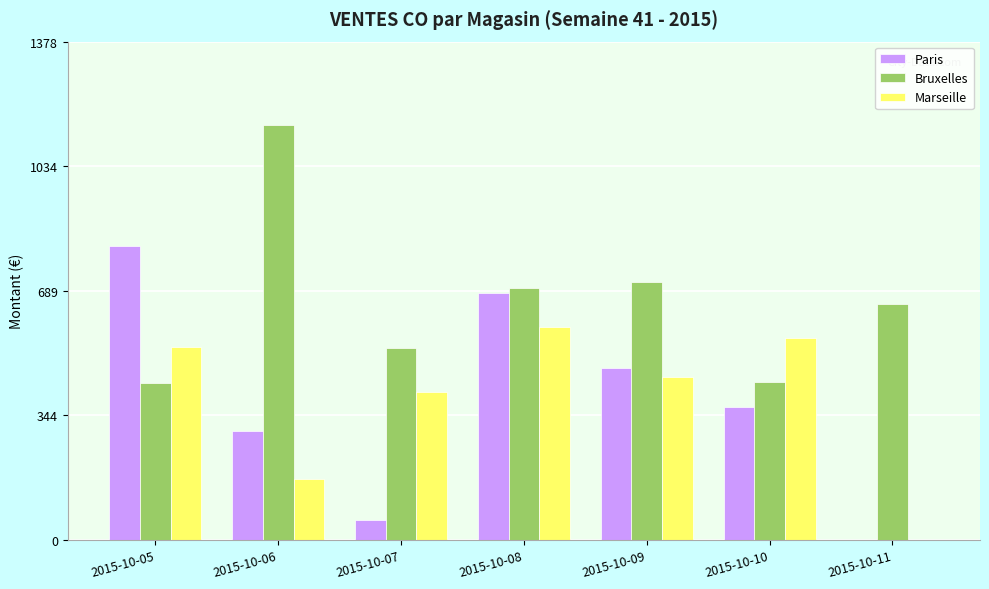

How many positive values does the Marseille series have?

6